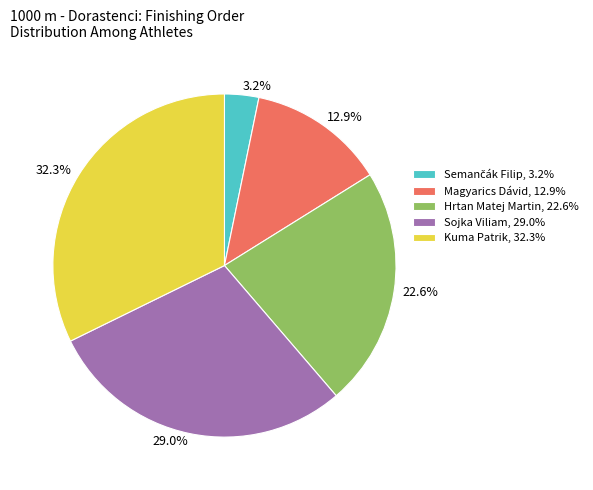

Which category has the biggest portion of the pie?

Kuma Patrik